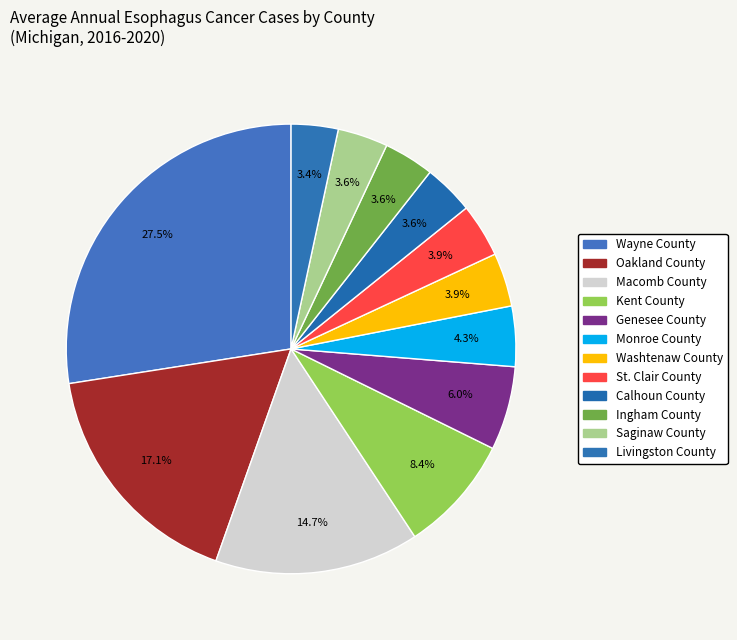

How many segments does this pie chart have?

12